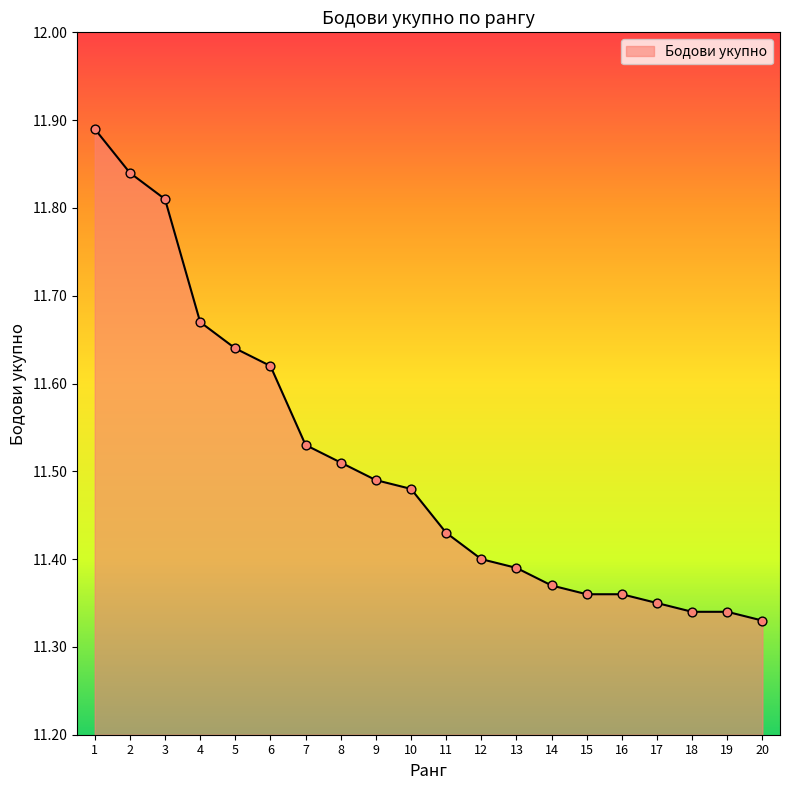

What is the ratio of the value at 9 to the value at 11?

1.0